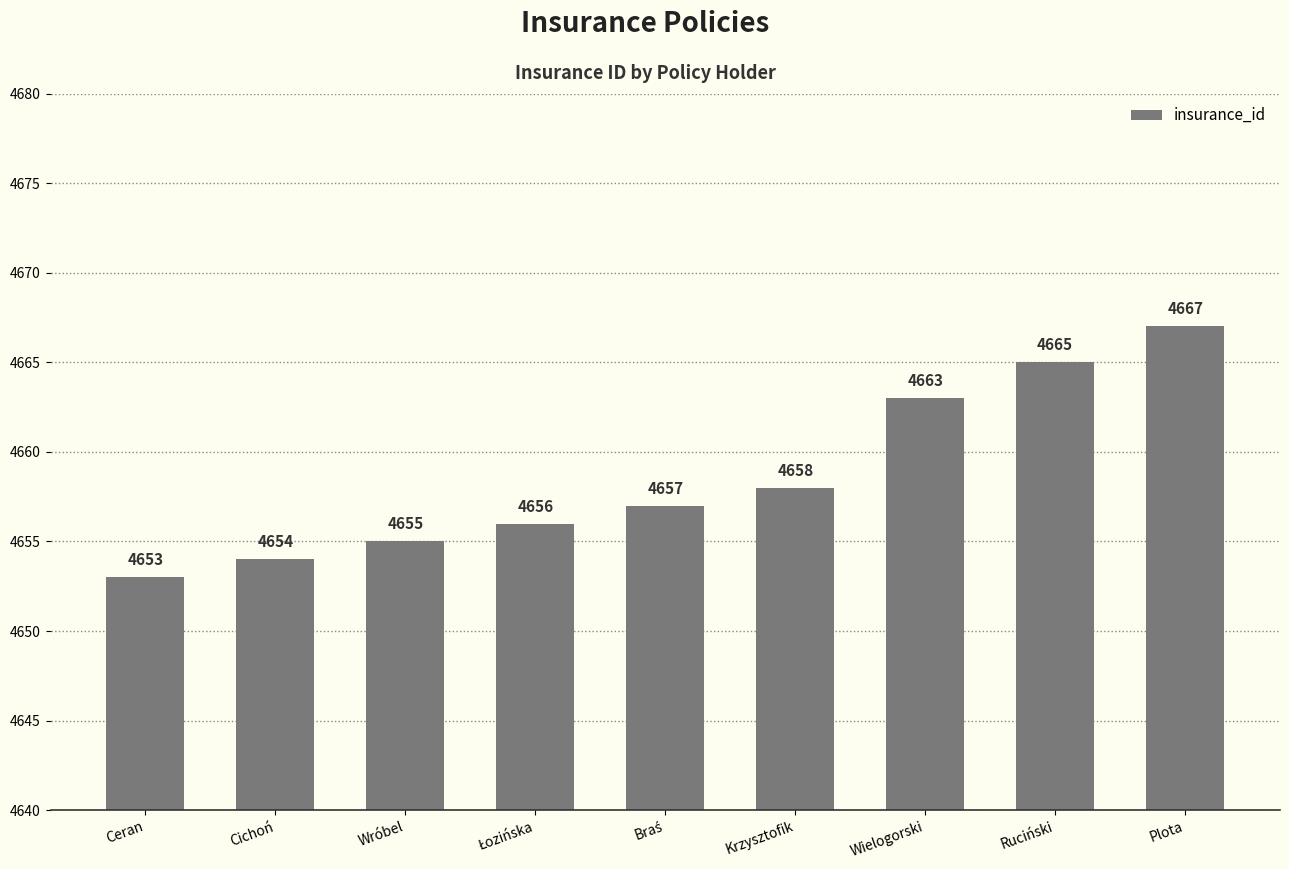

At which label is the value closest to 4660?

Krzysztofik